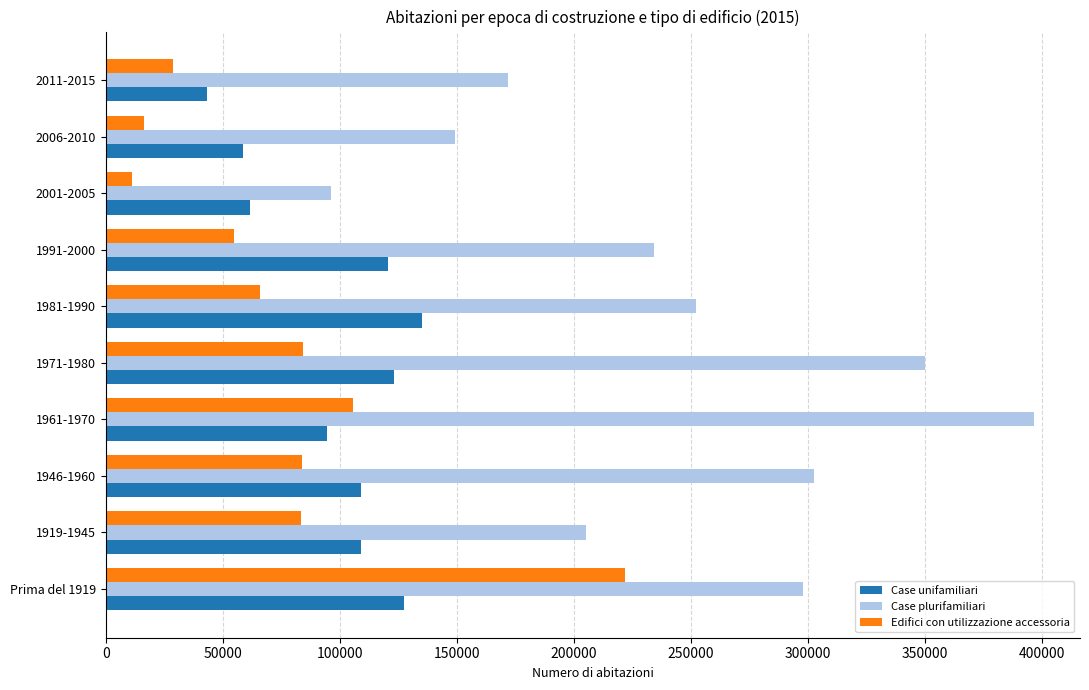

Which category has the lowest value across all series?

2001-2005